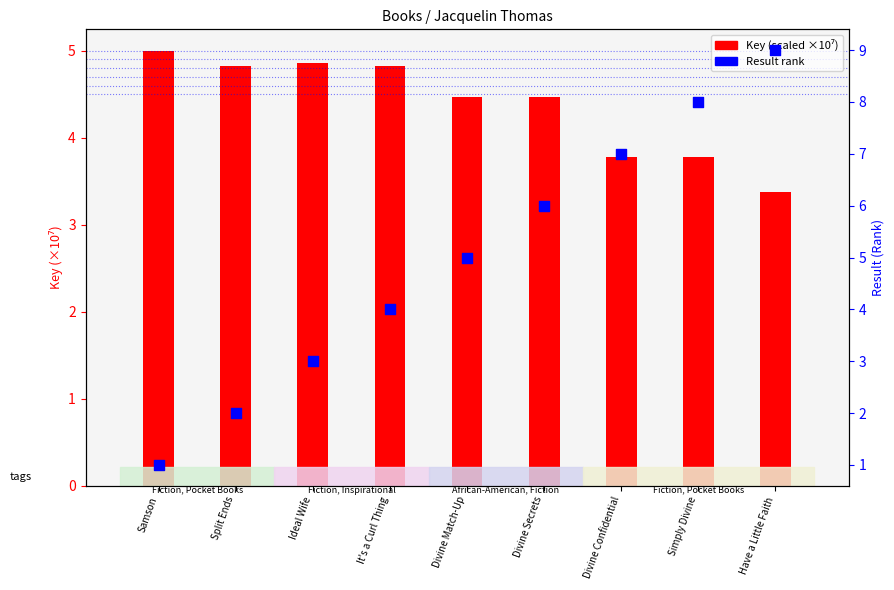

Which series reaches the minimum Y coordinate?

Result (rank)